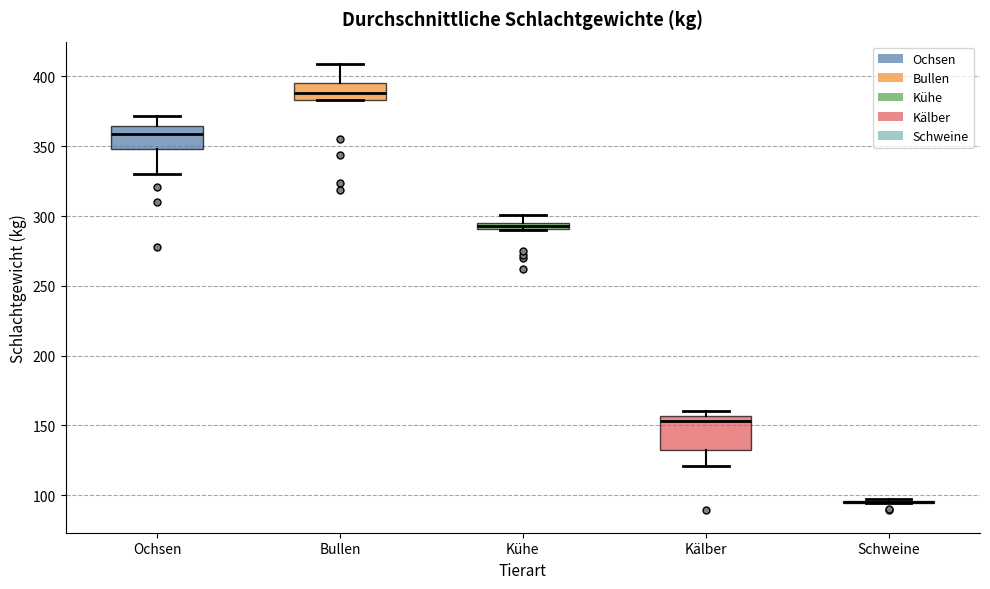

Comparing the boxes themselves (not the whiskers), which one is the tallest?

Kälber